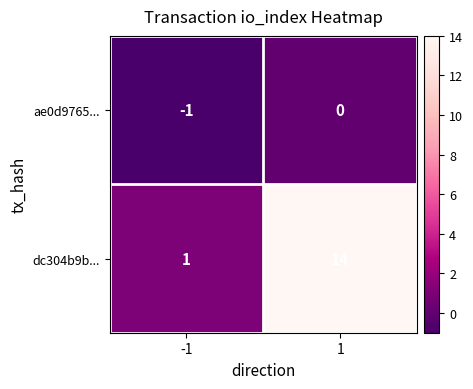

Which series has the widest spread of values?

dc304b9b...